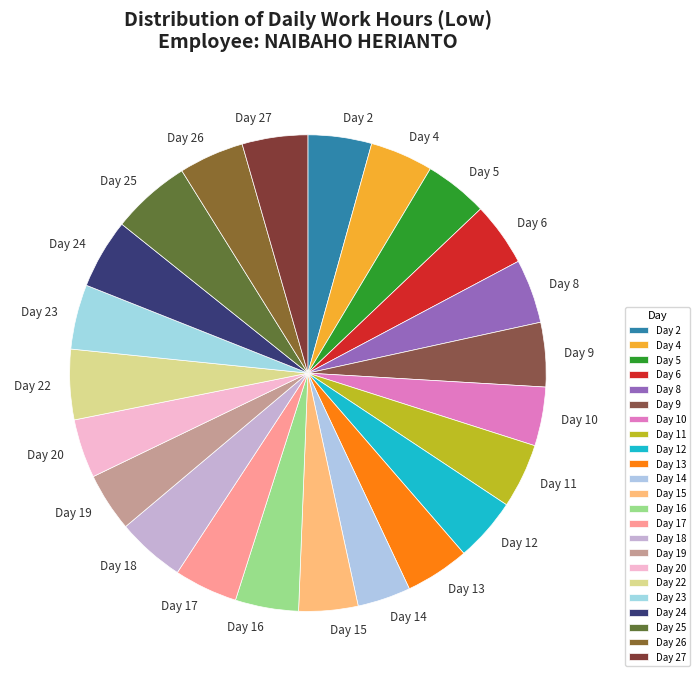

Do Day 6 and Day 23 together represent more than half of the pie?

No